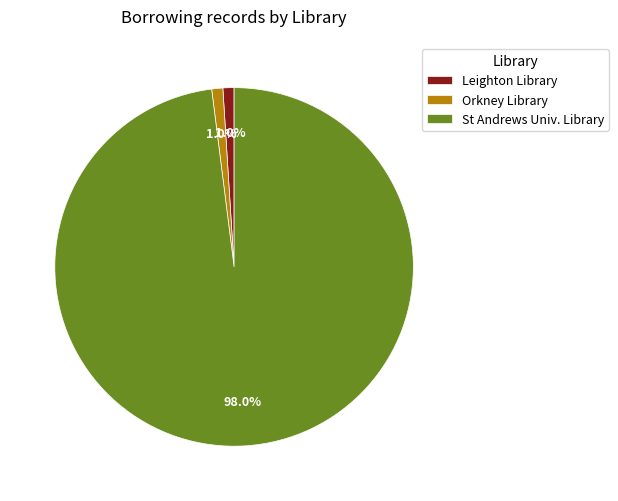

Is there a majority slice in this chart?

Yes